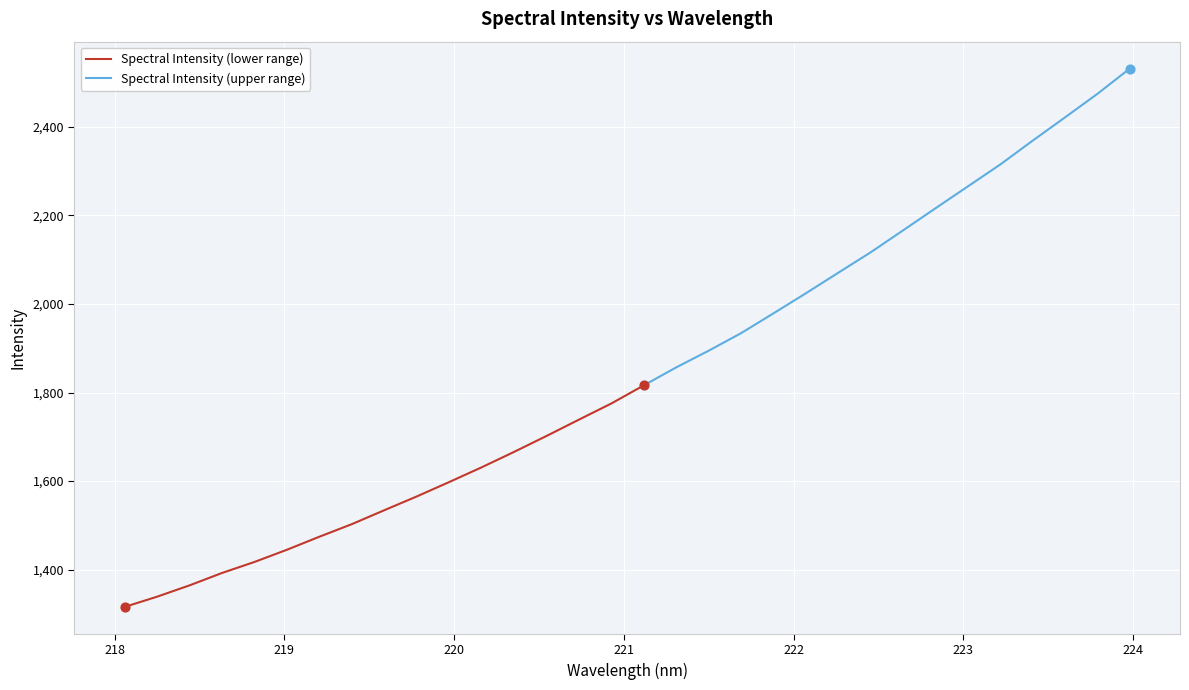

Between 223.2172 and 222.0721, which is larger?

223.2172